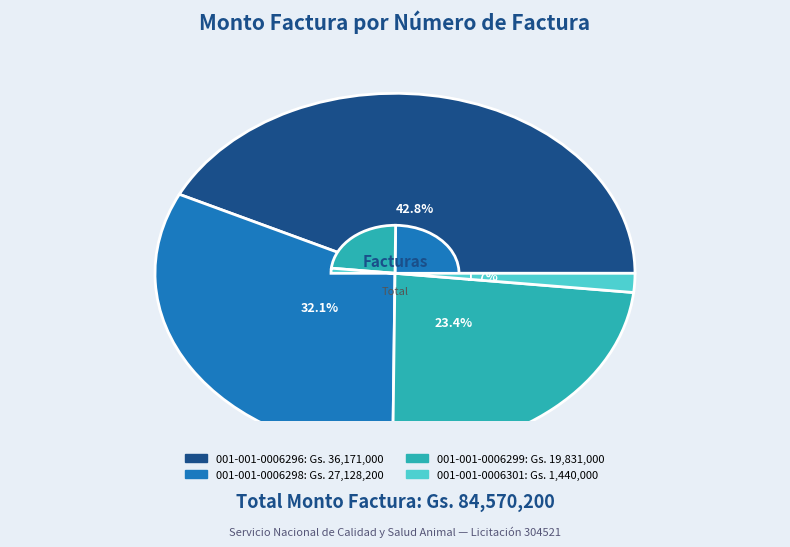

The 001-001-0006296 slice represents 31% of the pie. True or false?

False